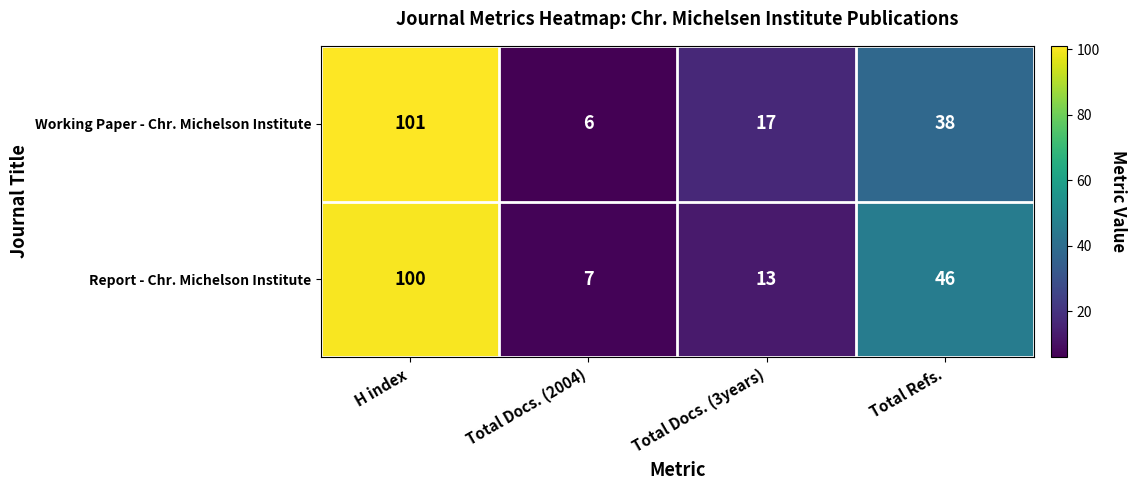

What is the minimum value shown in the chart?

6